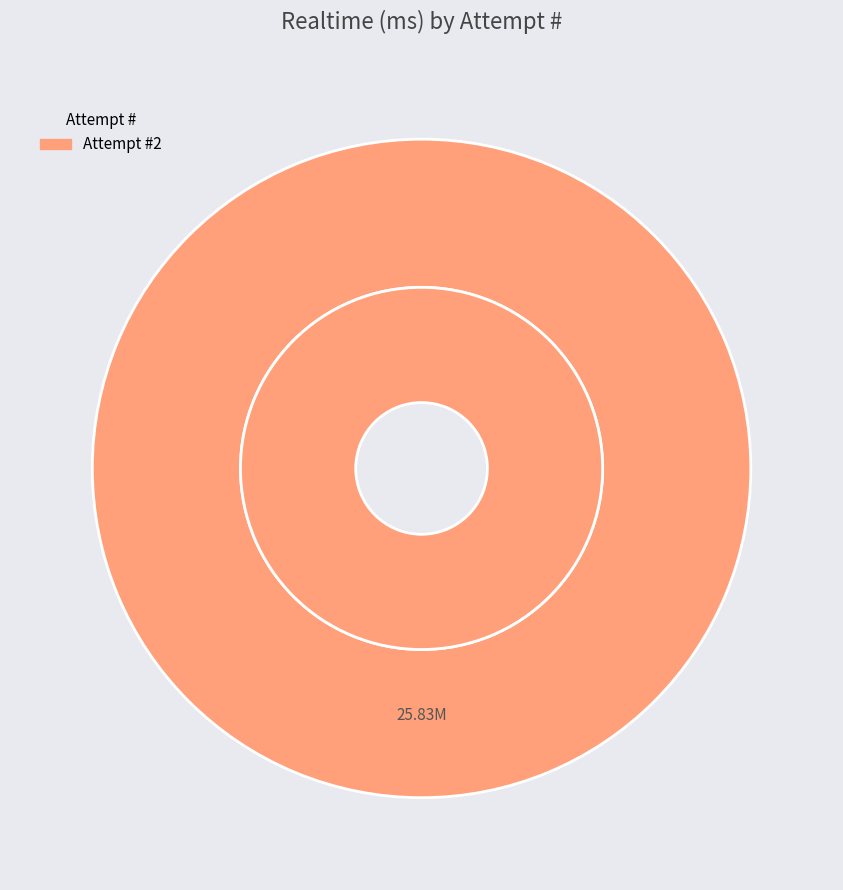

What is the majority slice?

2